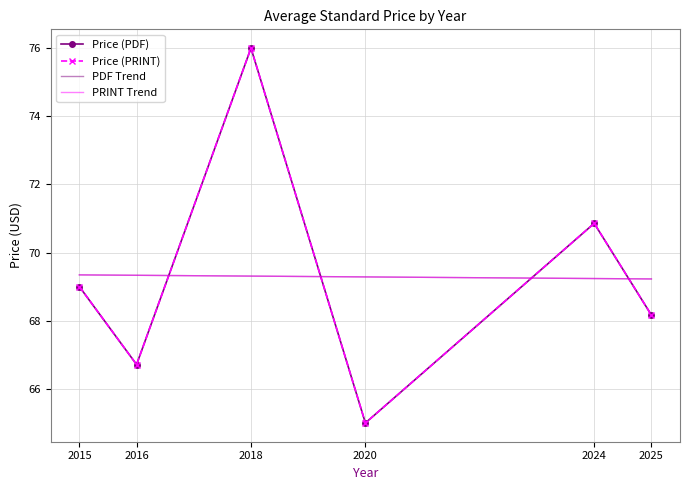

What is the difference between the maximum and minimum values in the PDF Trend series?

0.1